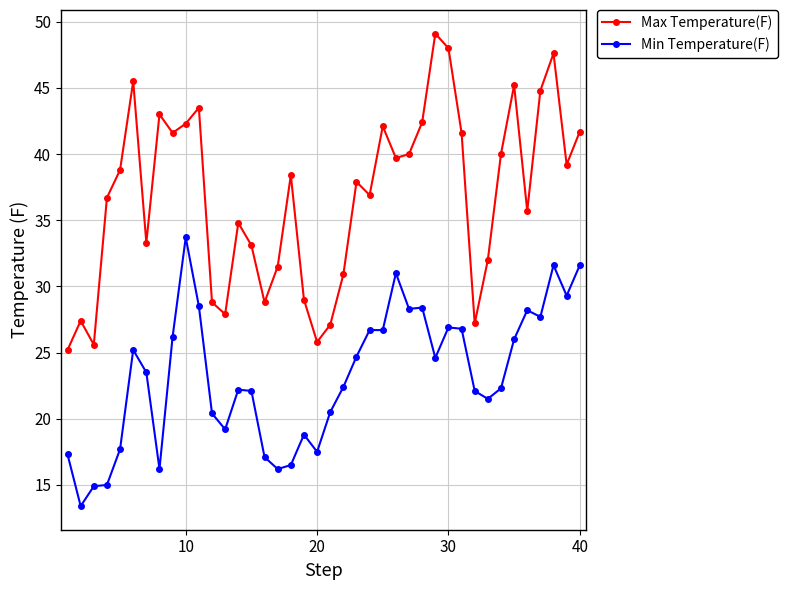

What is the minimum value for Max Temperature(F)?

25.2